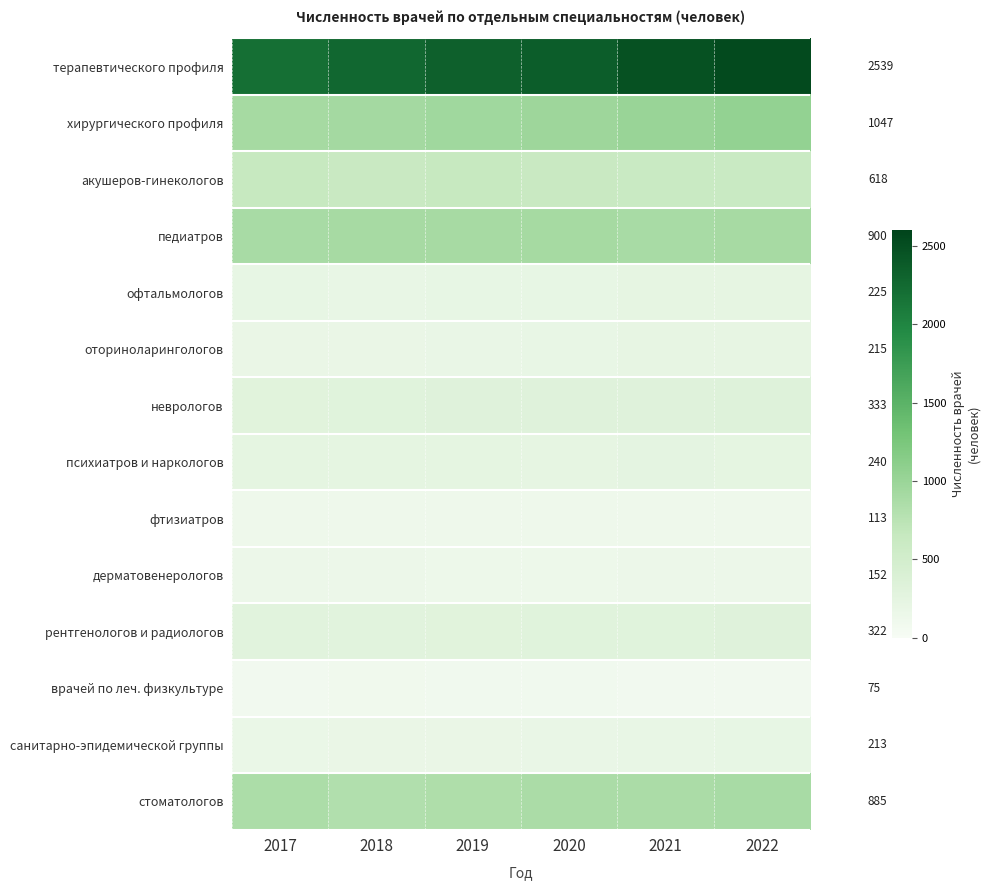

Which series changed the most between 2019 and 2021?

терапевтического профиля